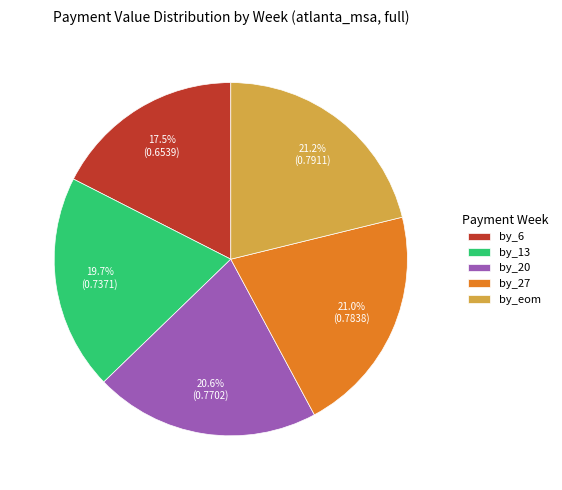

The by_20 slice represents 21% of the pie. True or false?

True